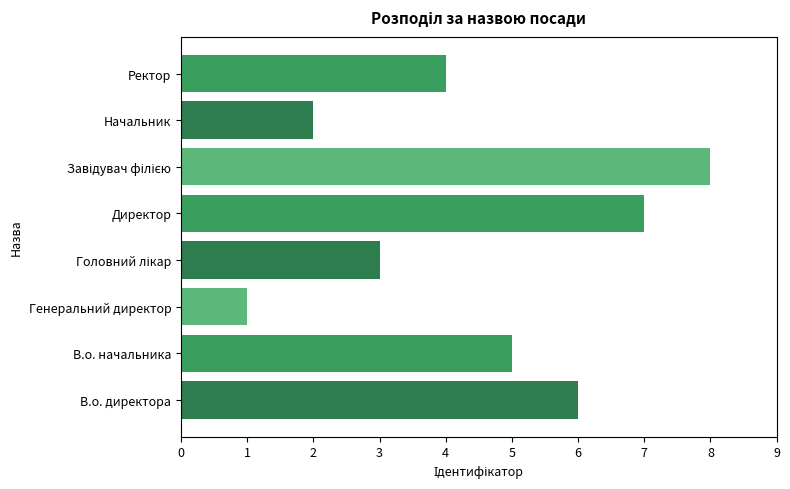

What is the minimum value shown in the chart?

1